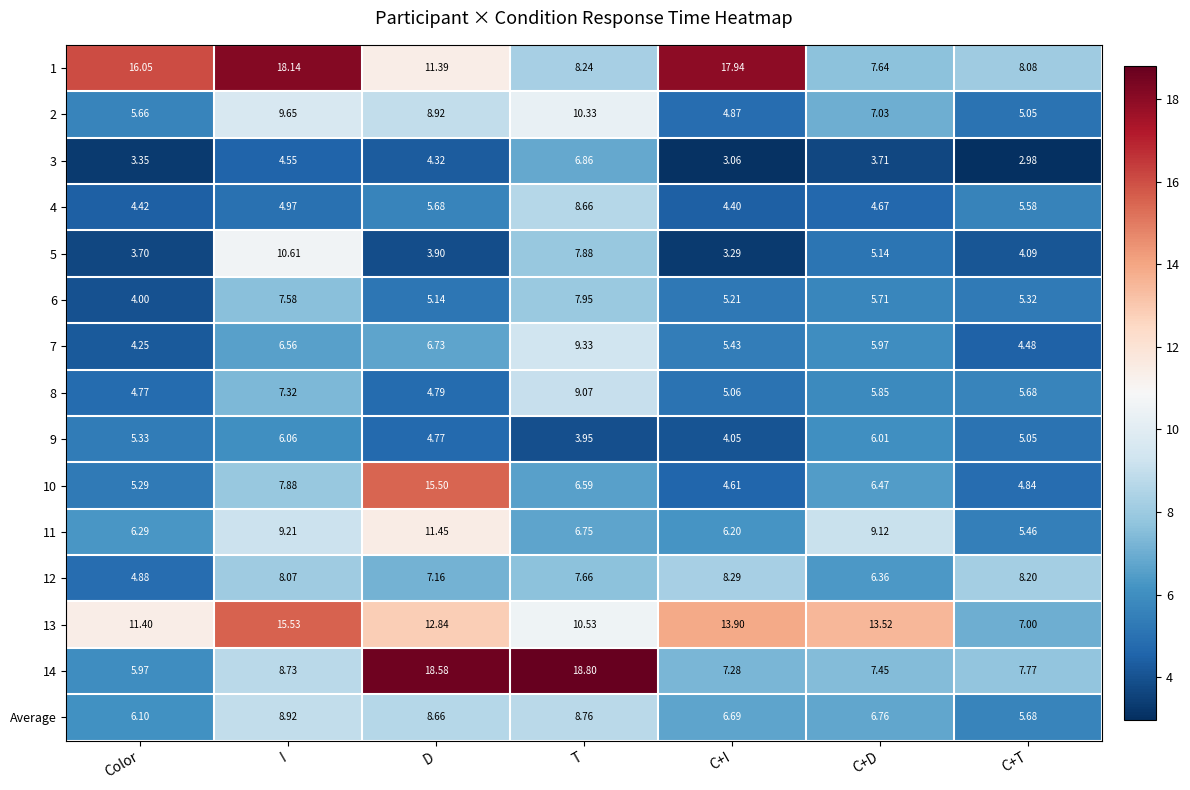

At which label is 9 closest to 5?

C+T